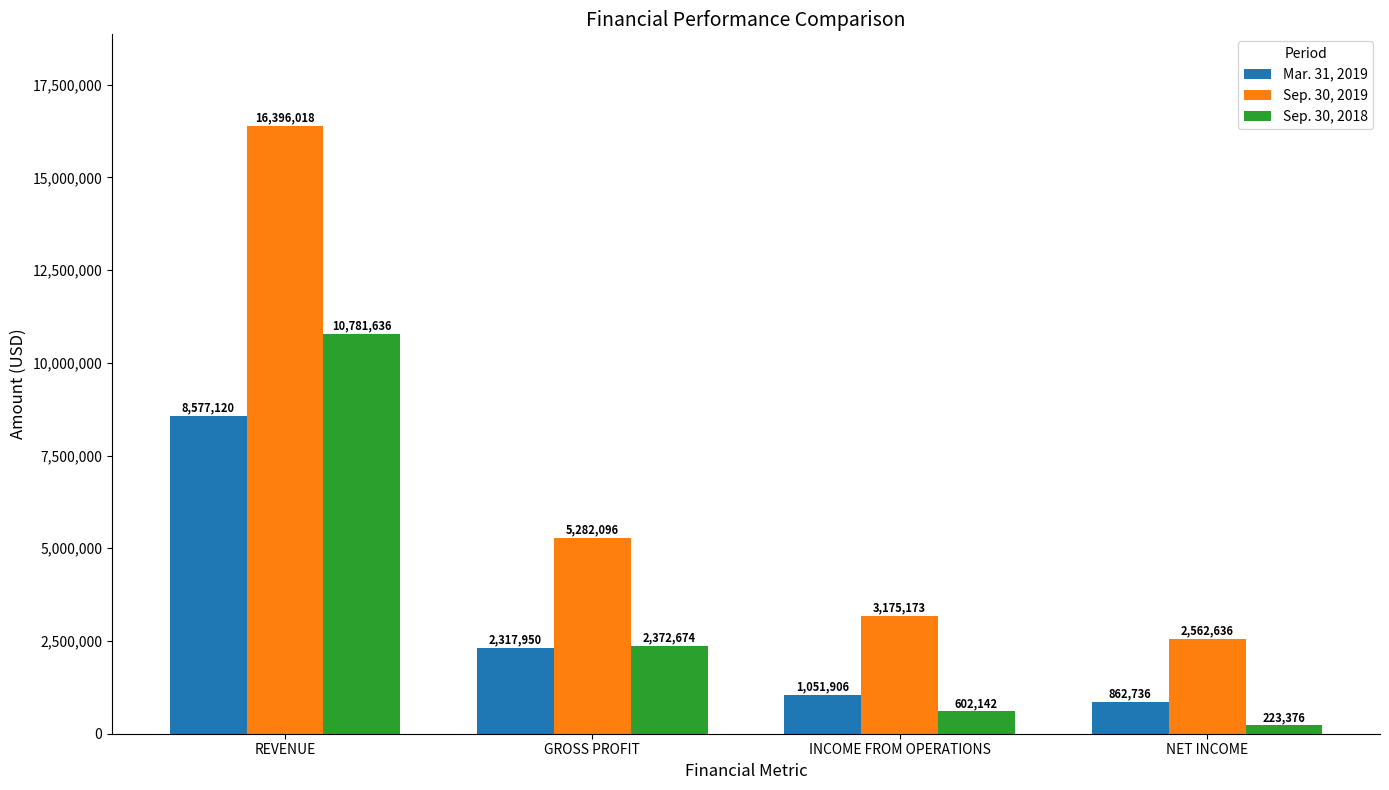

The Sep. 30, 2019 series shows 5249740 at INCOME FROM OPERATIONS. True or false?

False